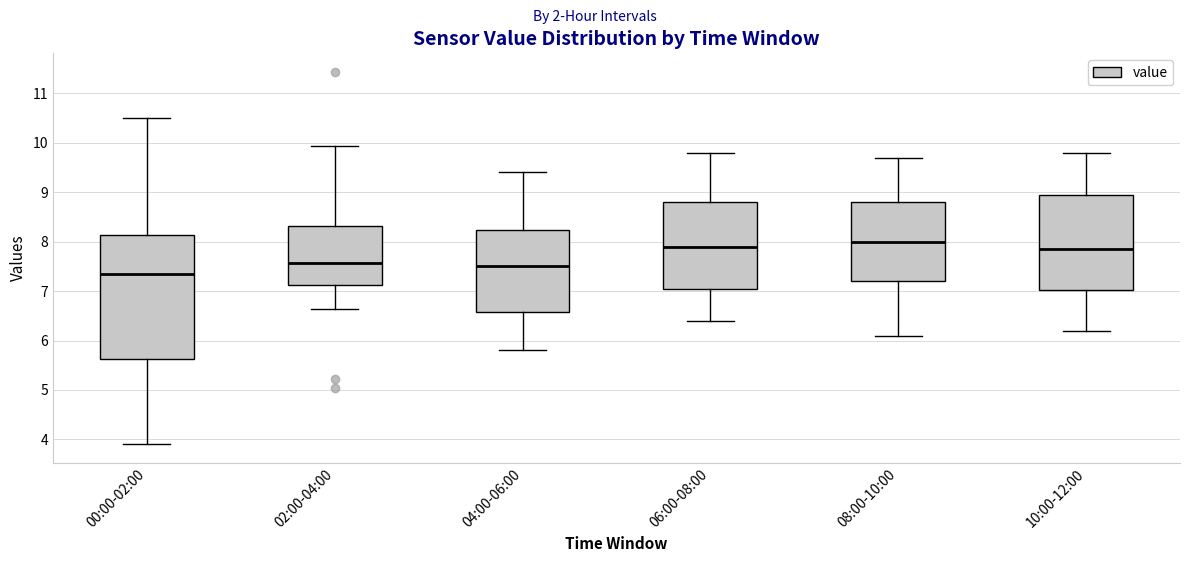

Comparing the boxes themselves (not the whiskers), which one is the tallest?

00:00-02:00